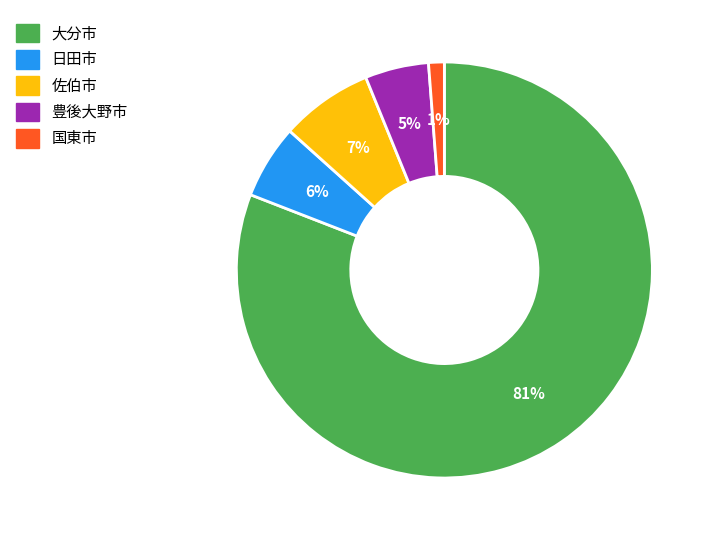

Does any single category account for the majority?

Yes